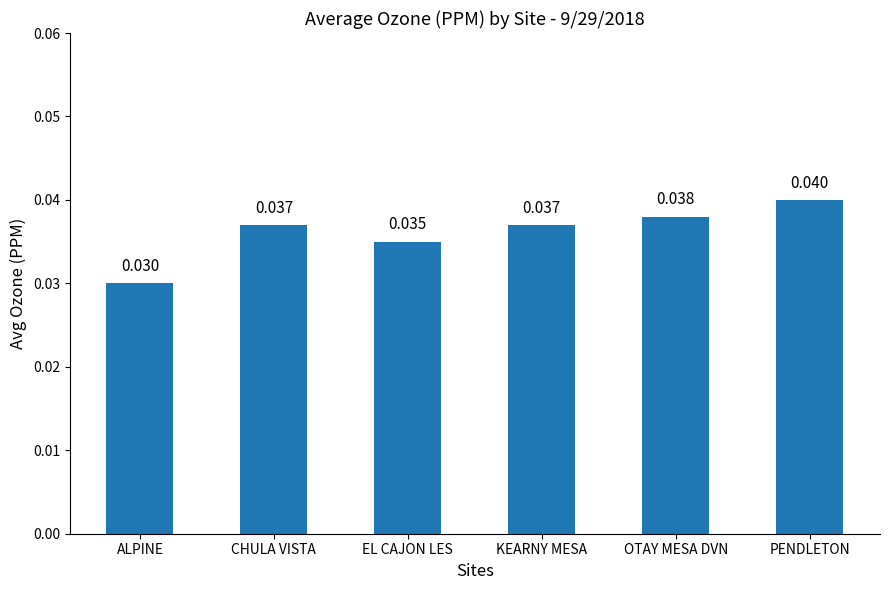

What is the label of the 5th bar from the right?

CHULA VISTA